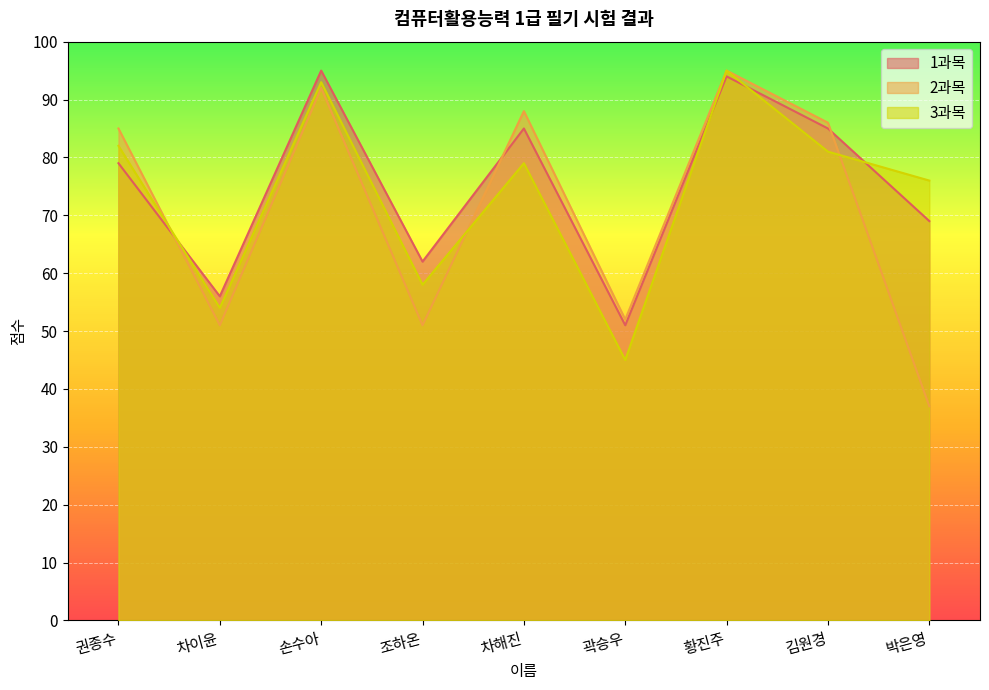

List the series in order of their peak value, lowest first.

1과목, 2과목, 3과목